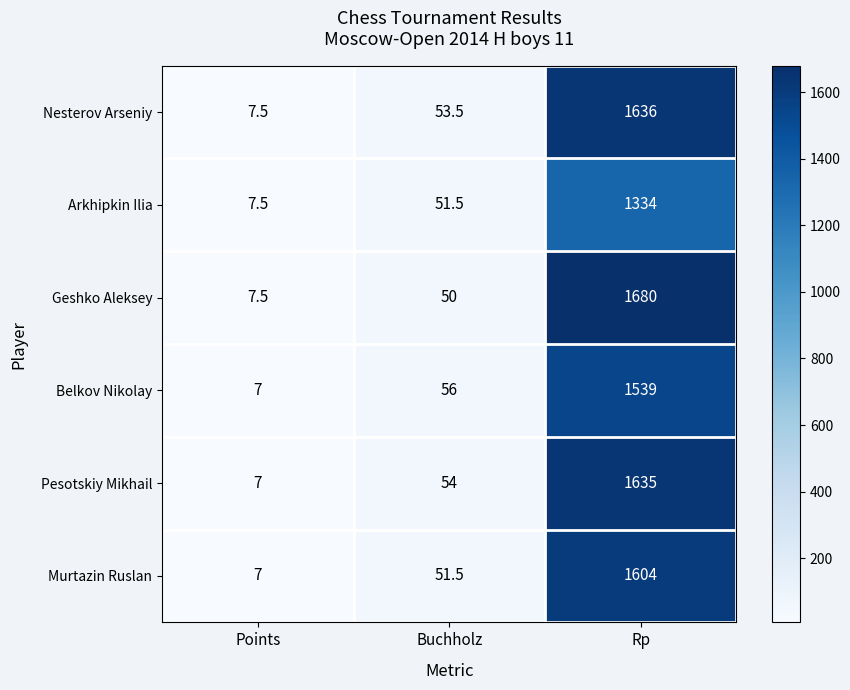

What is the total value across all series at Rp?

9428.0